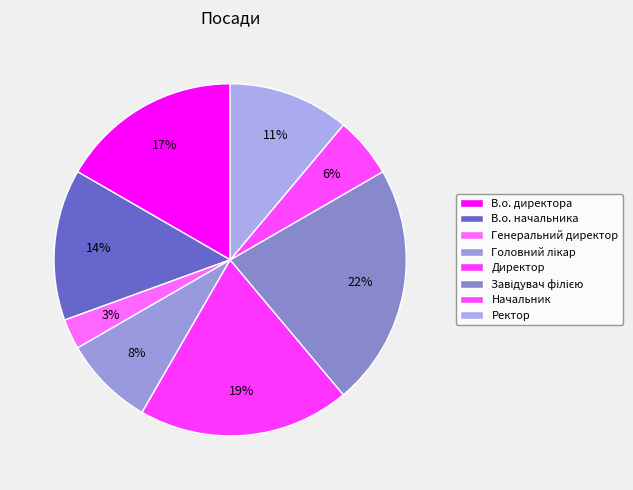

How many segments does this pie chart have?

8